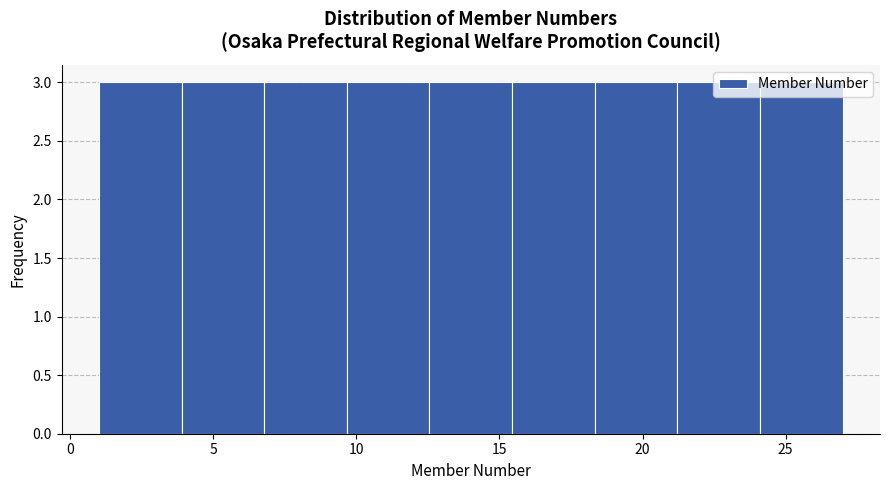

Reading left to right, transcribe this chart: for each bar, give the range it covers on the x-axis and its height. Neither the bar edges nor the heights are printed on the chart, so give them approximately, as read against the axes.

1.0 to 4.0: 3
4.0 to 7.0: 3
7.0 to 9.5: 3
9.5 to 12.5: 3
12.5 to 15.5: 3
15.5 to 18.5: 3
18.5 to 21.0: 3
21.0 to 24.0: 3
24.0 to 27.0: 3